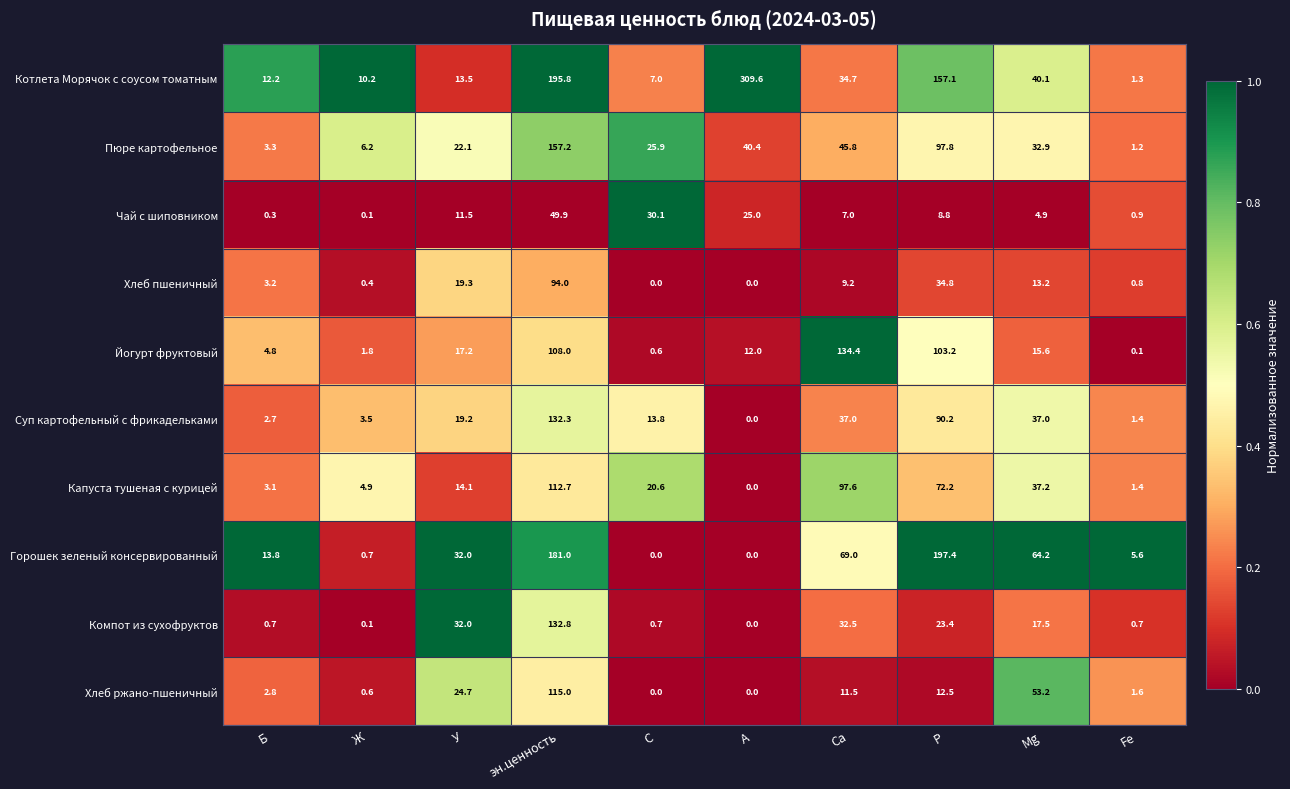

The Хлеб ржано-пшеничный series shows 0.3 at Ж. True or false?

False